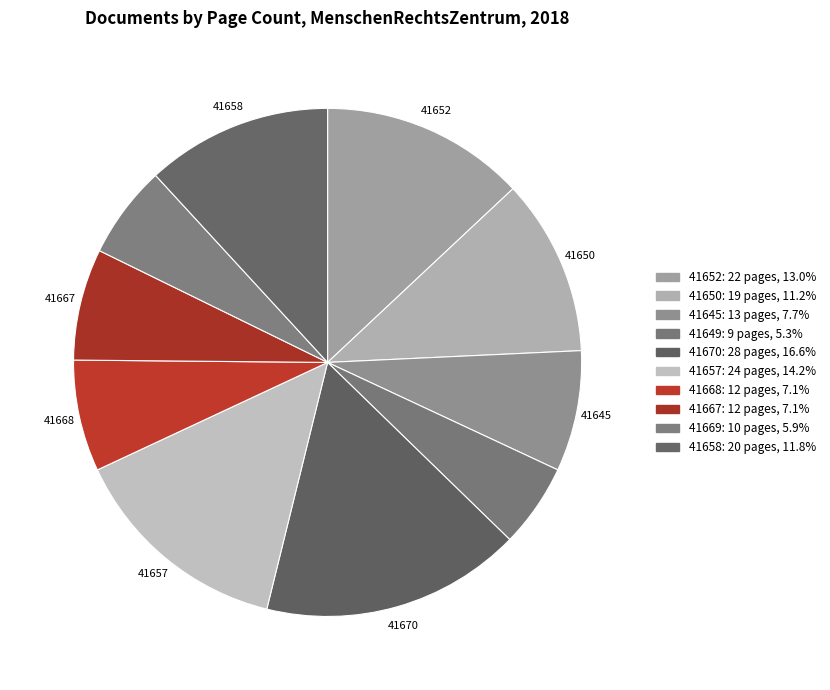

To the nearest percent, what is the difference between the largest and smallest slice percentages?

11%